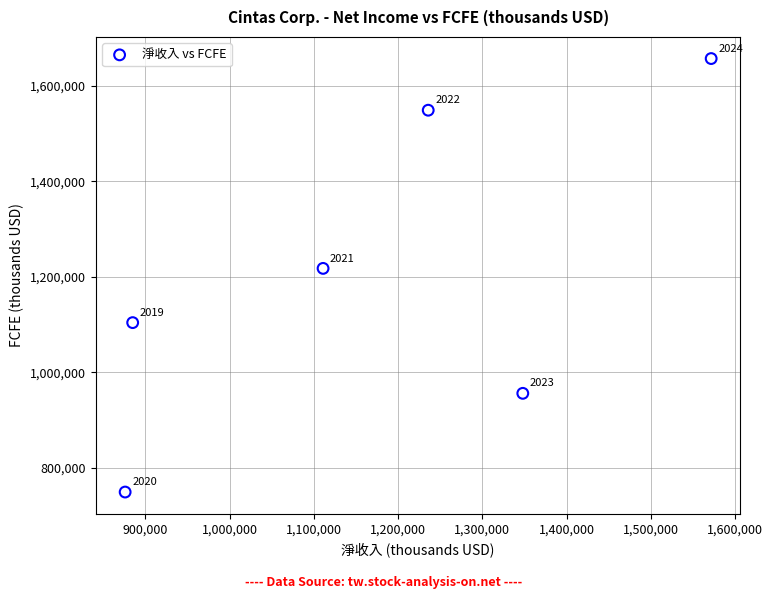

What Y value in the scatter plot is closest to 1202778?

1217270